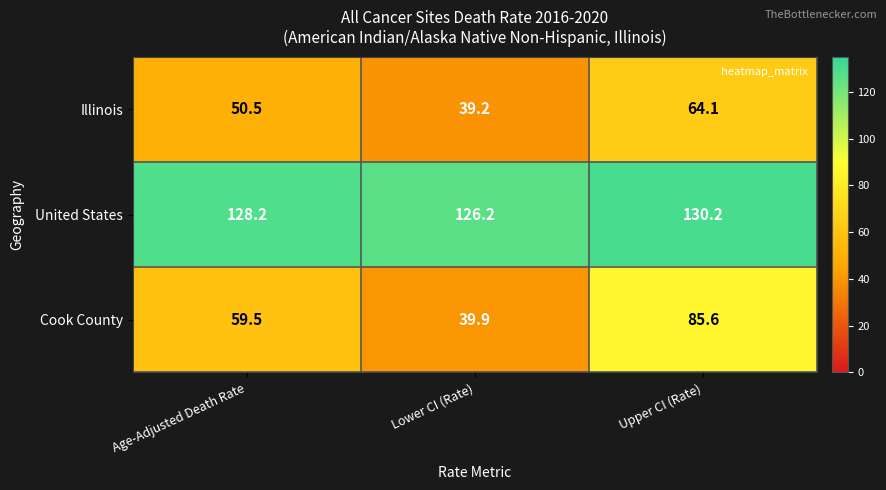

What is the total value across all series at Lower CI (Rate)?

205.3